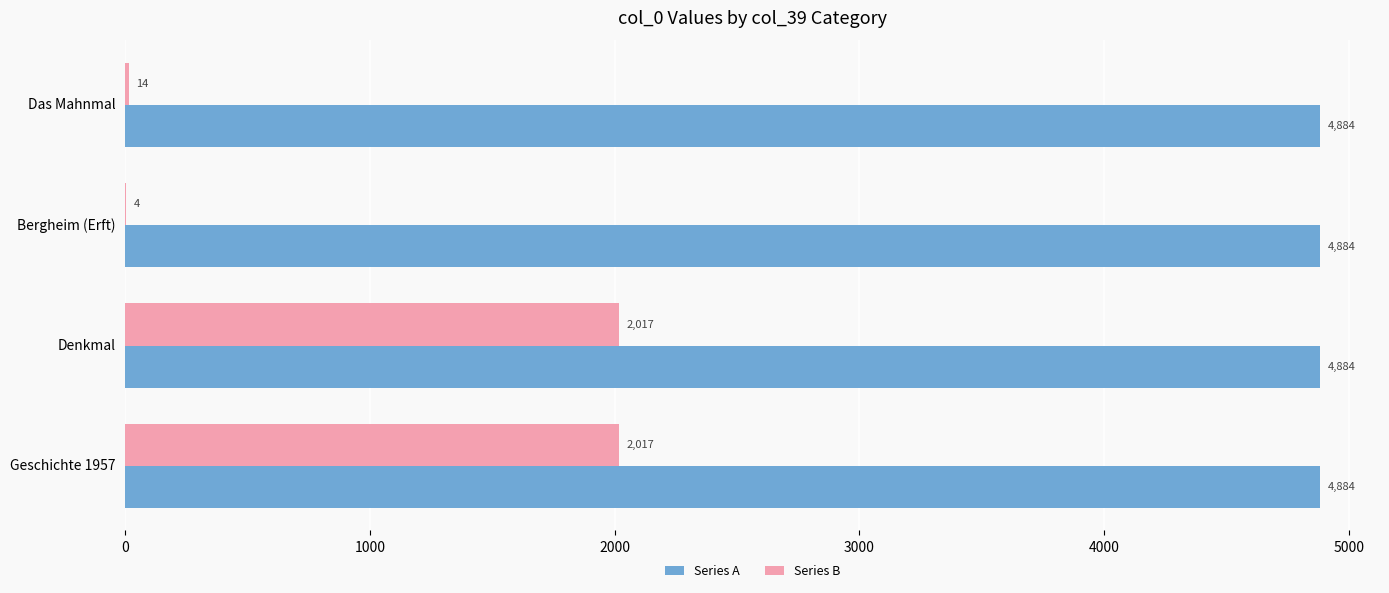

At which label is Series B closest to 1010?

Das Mahnmal